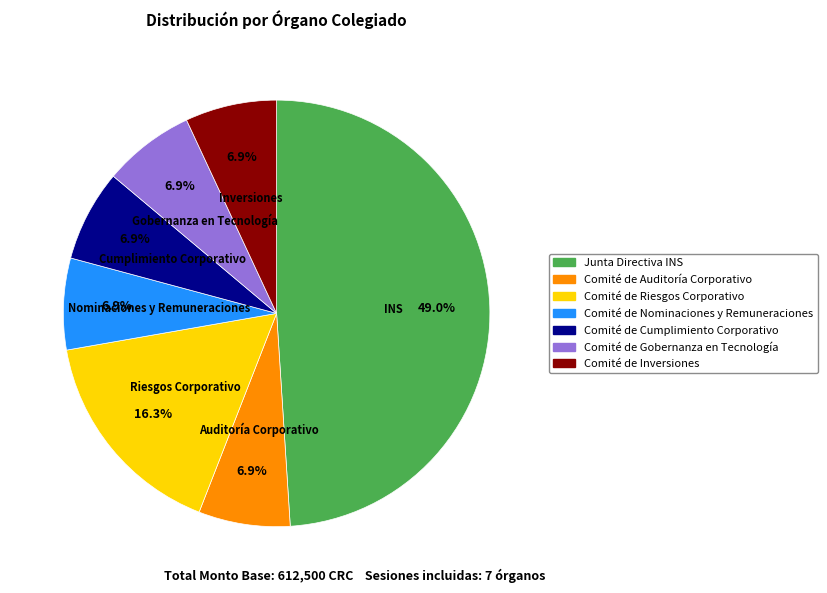

To the nearest percent, what portion does Comité de Cumplimiento Corporativo represent?

7%